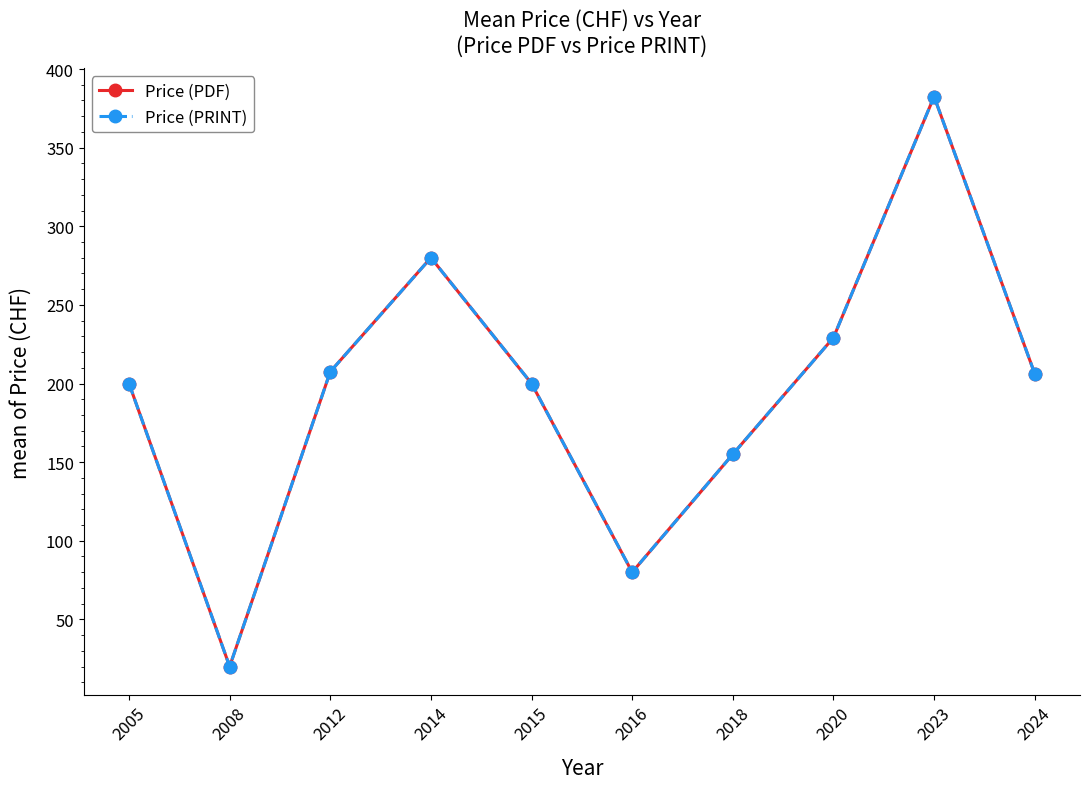

What is the difference between the maximum and second lowest values in the Price (PRINT) series?

302.5